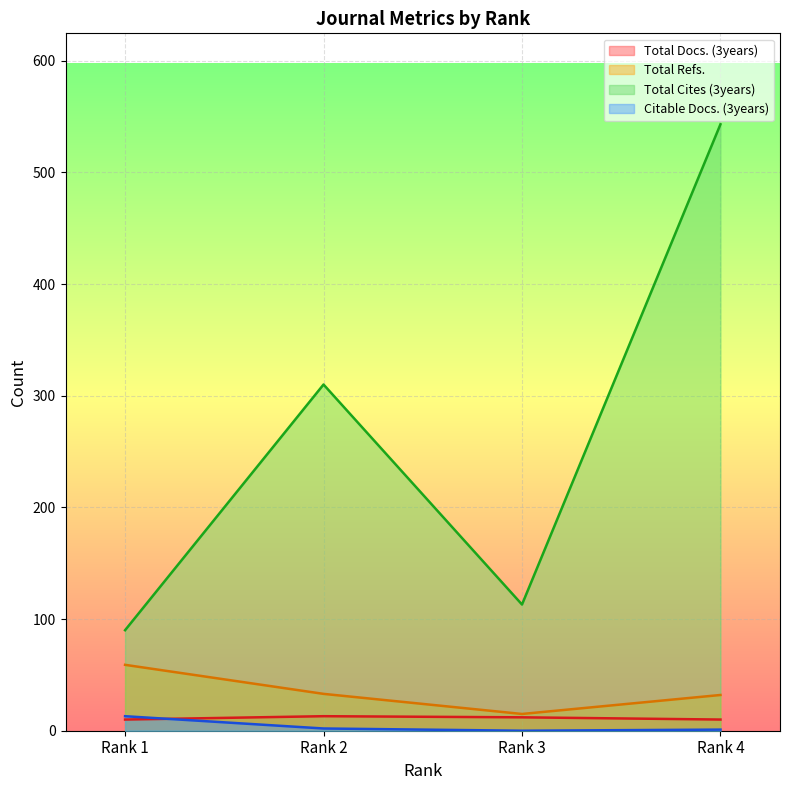

Reading left to right, extract all data points from this chart.

Total Docs. (3years): 10	13	12	10
Total Refs.: 59	33	15	32
Total Cites (3years): 90	310	113	543
Citable Docs. (3years): 13	2	0	1